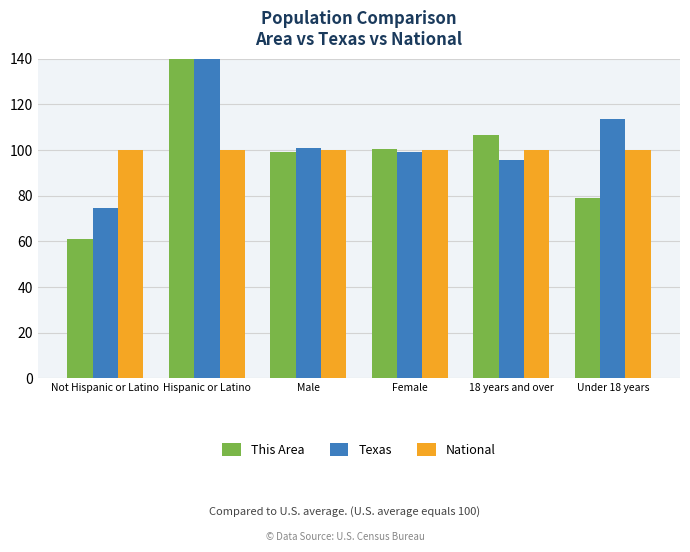

The National series shows 100.0 at Not Hispanic or Latino. True or false?

True